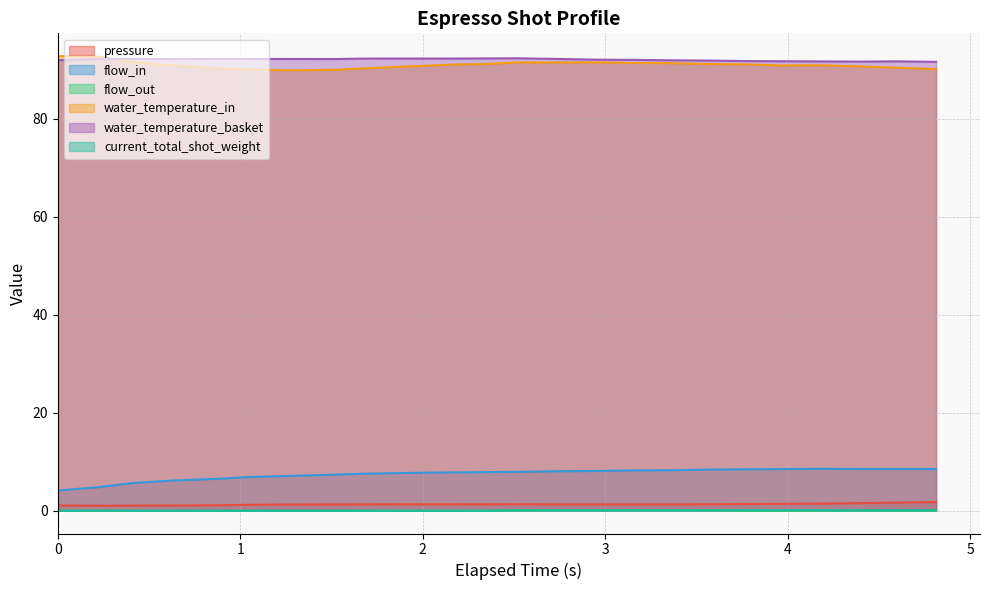

What is the minimum value for water_temperature_in?

89.8